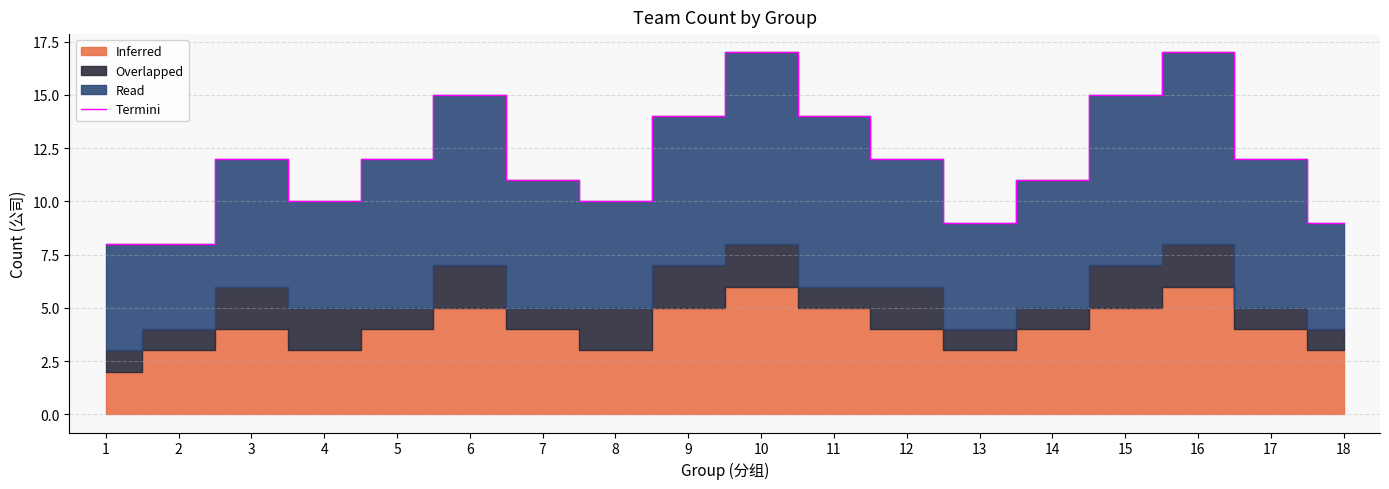

Reading left to right, what are all the values shown in this chart?

1=8	2=8	3=12	4=10	5=12	6=15	7=11	8=10	9=14	10=17	11=14	12=12	13=9	14=11	15=15	16=17	17=12	18=9